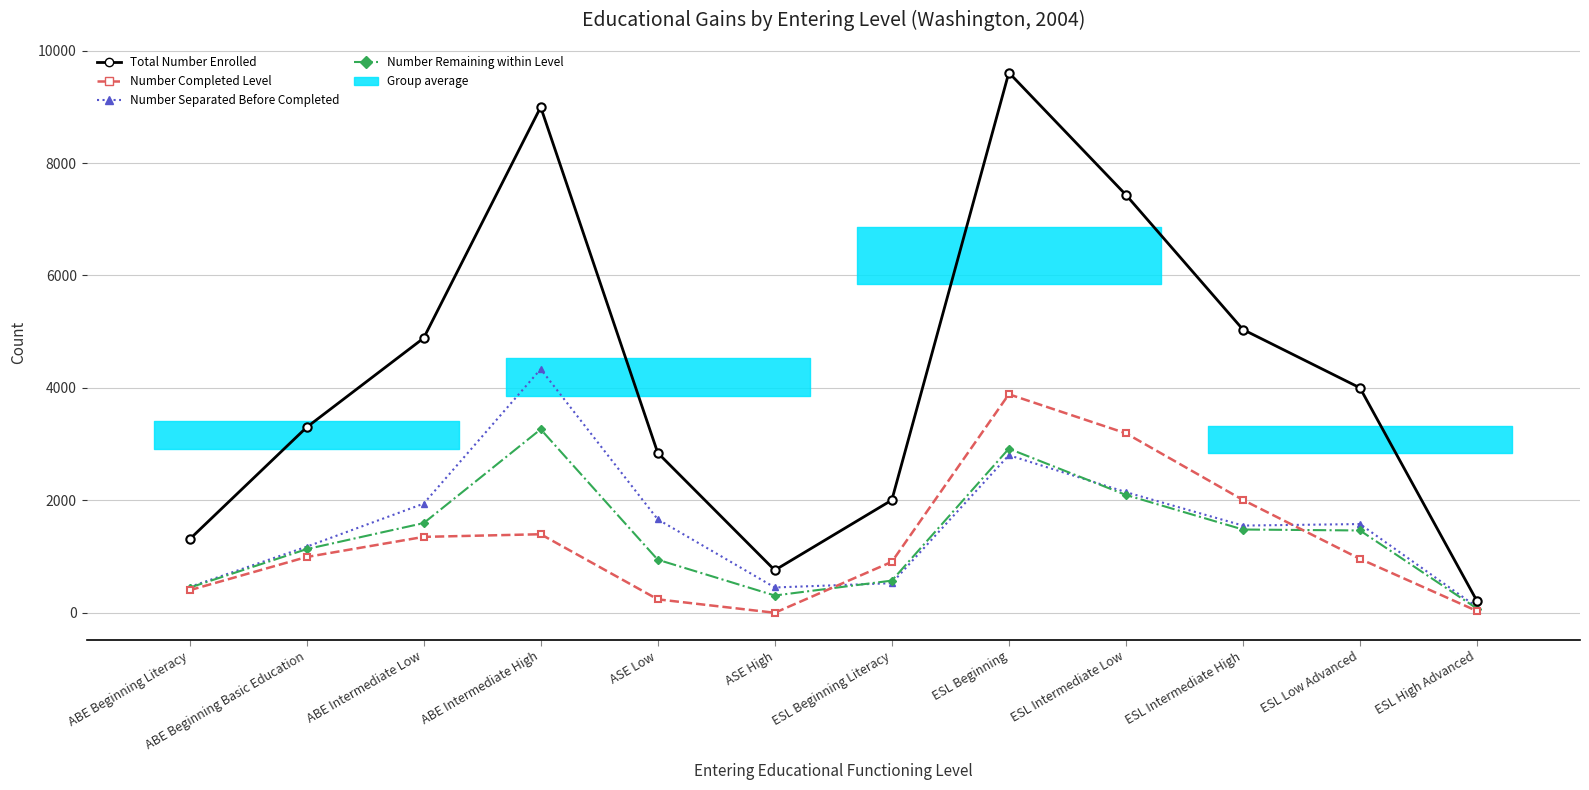

Count the number of categories in the chart.

12